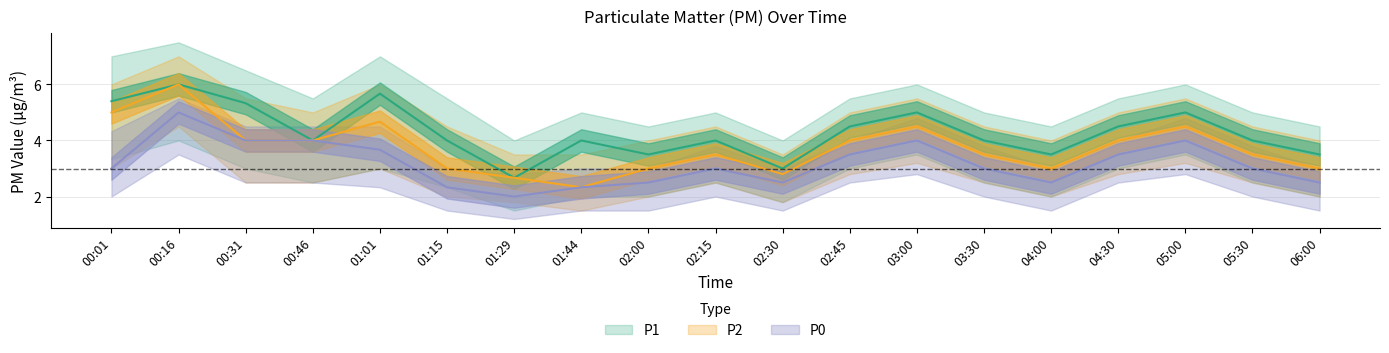

What is the greatest value displayed?

6.0